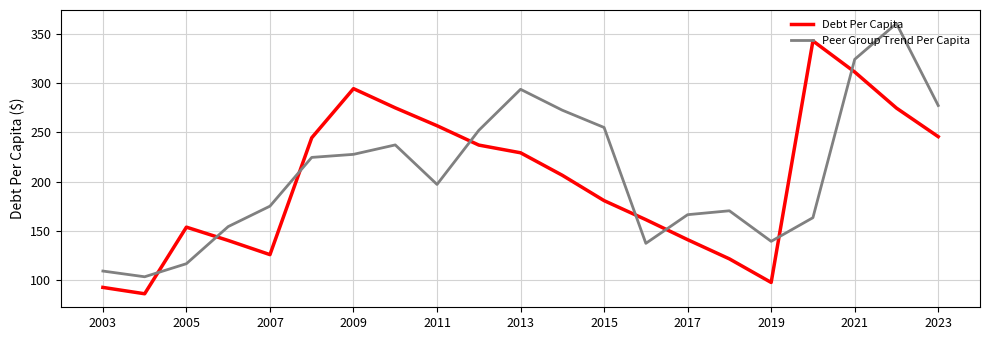

What is the smallest value displayed?

85.8